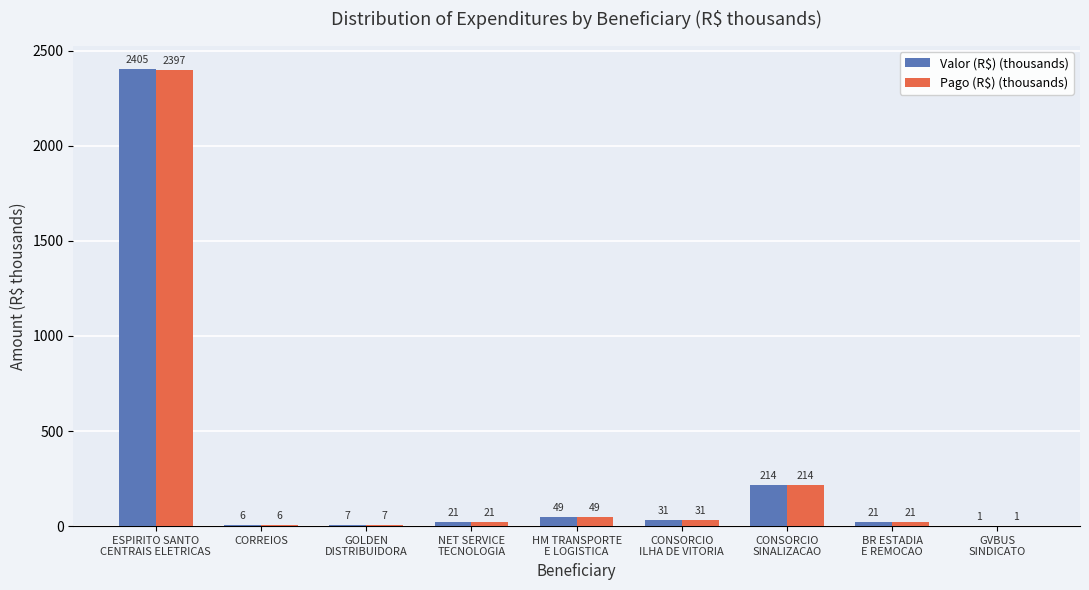

How many categories are shown in the chart?

9